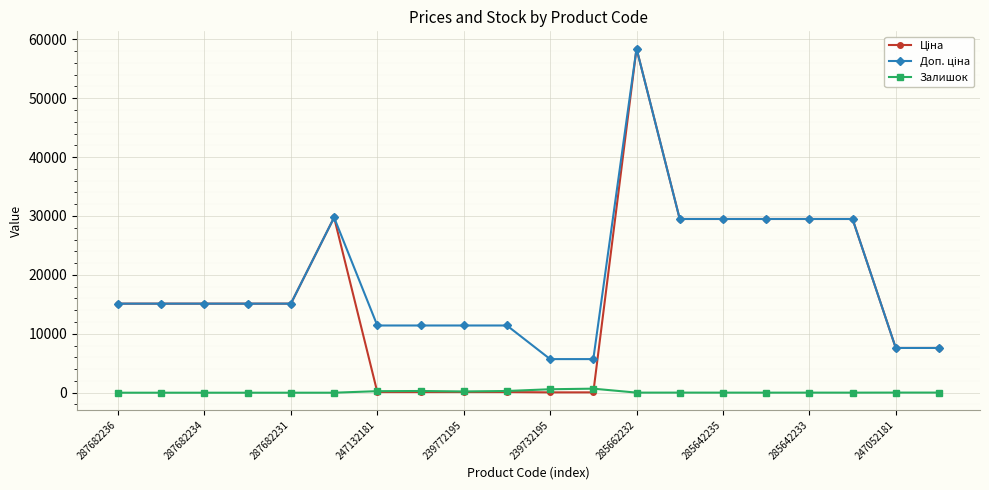

How many distinct data groups are displayed?

3